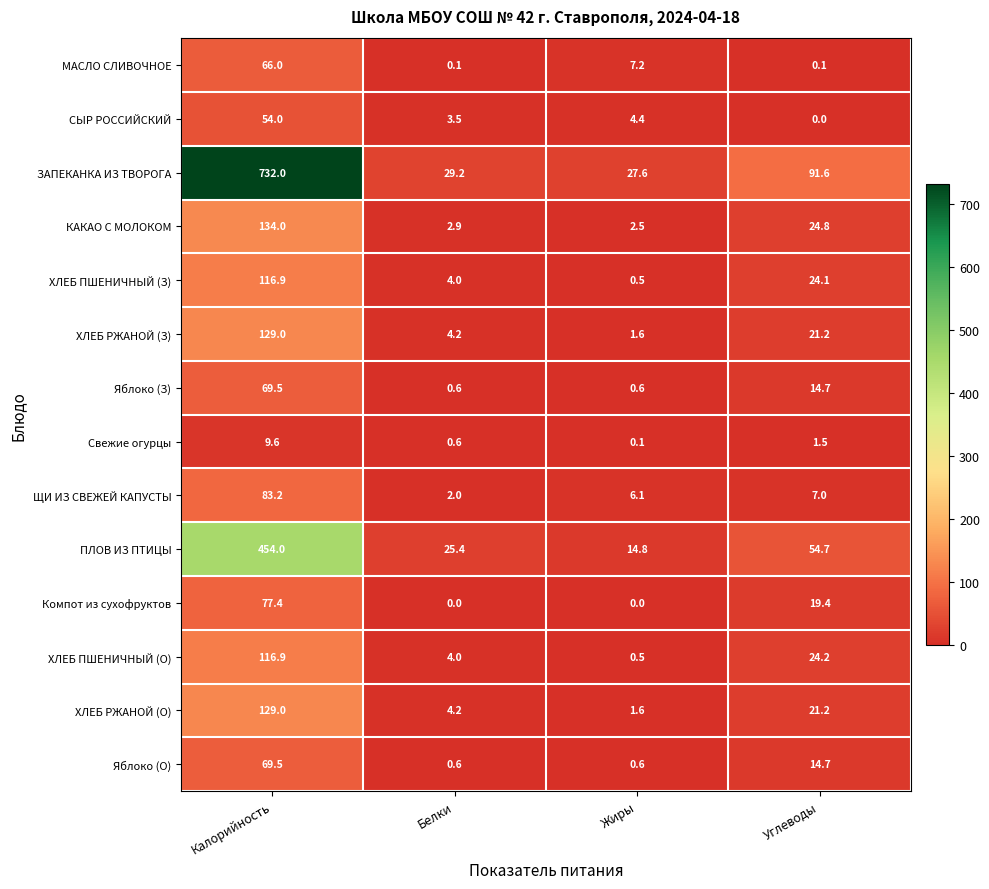

Read the СЫР РОССИЙСКИЙ value at Жиры.

4.4